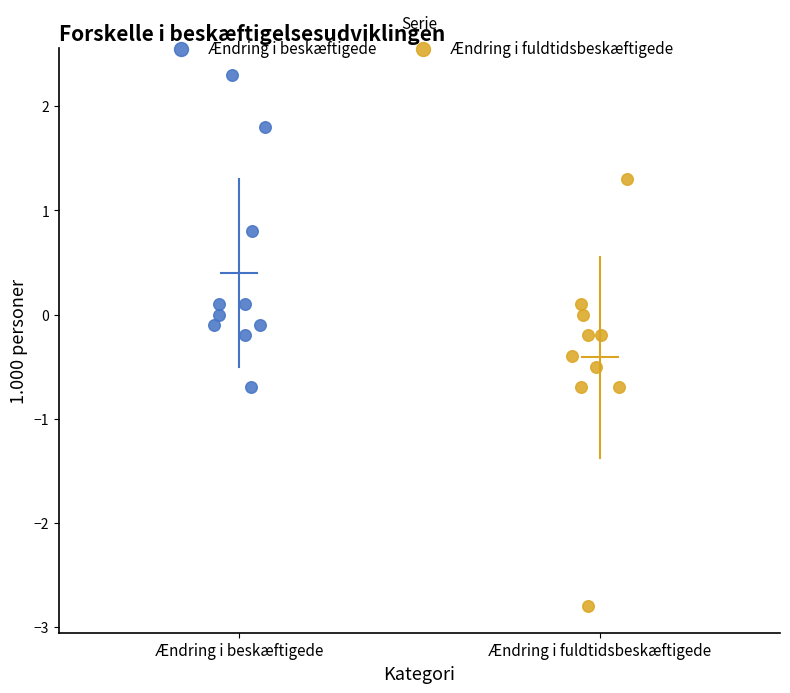

Which series reaches the minimum Y coordinate?

Ændring i fuldtidsbeskæftigede